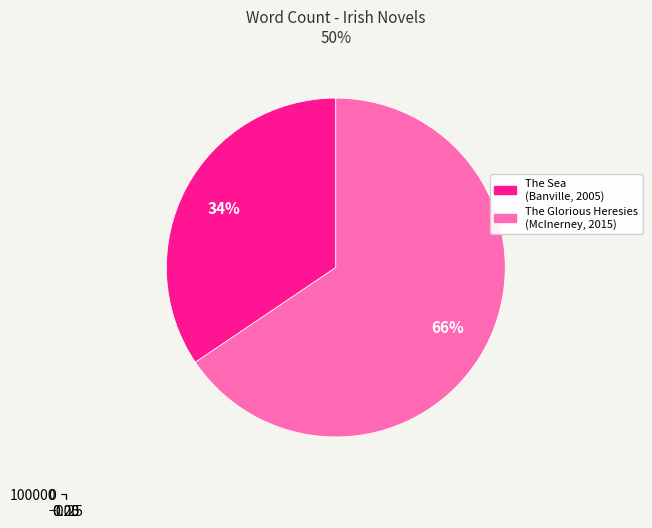

Between The Sea (John Banville, 2005) and The Glorious Heresies (Lisa McInerney, 2015), which is larger?

The Glorious Heresies (Lisa McInerney, 2015)